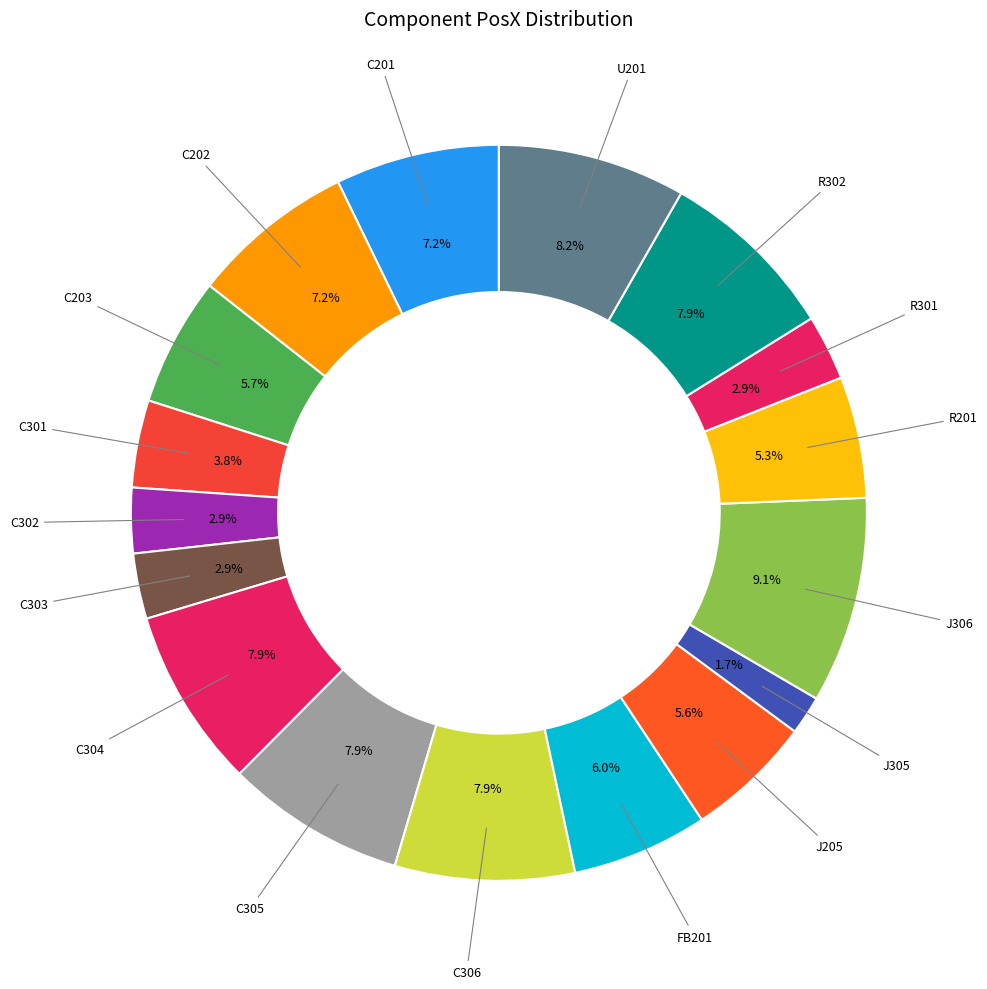

How many slices are in this pie chart?

17